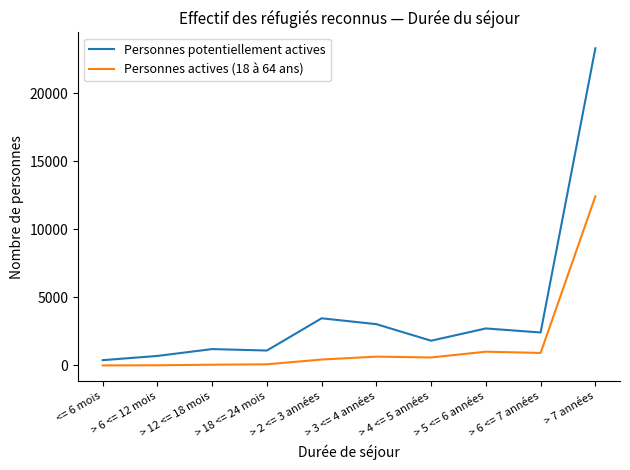

Which series has the largest total across all categories?

Personnes potentiellement actives